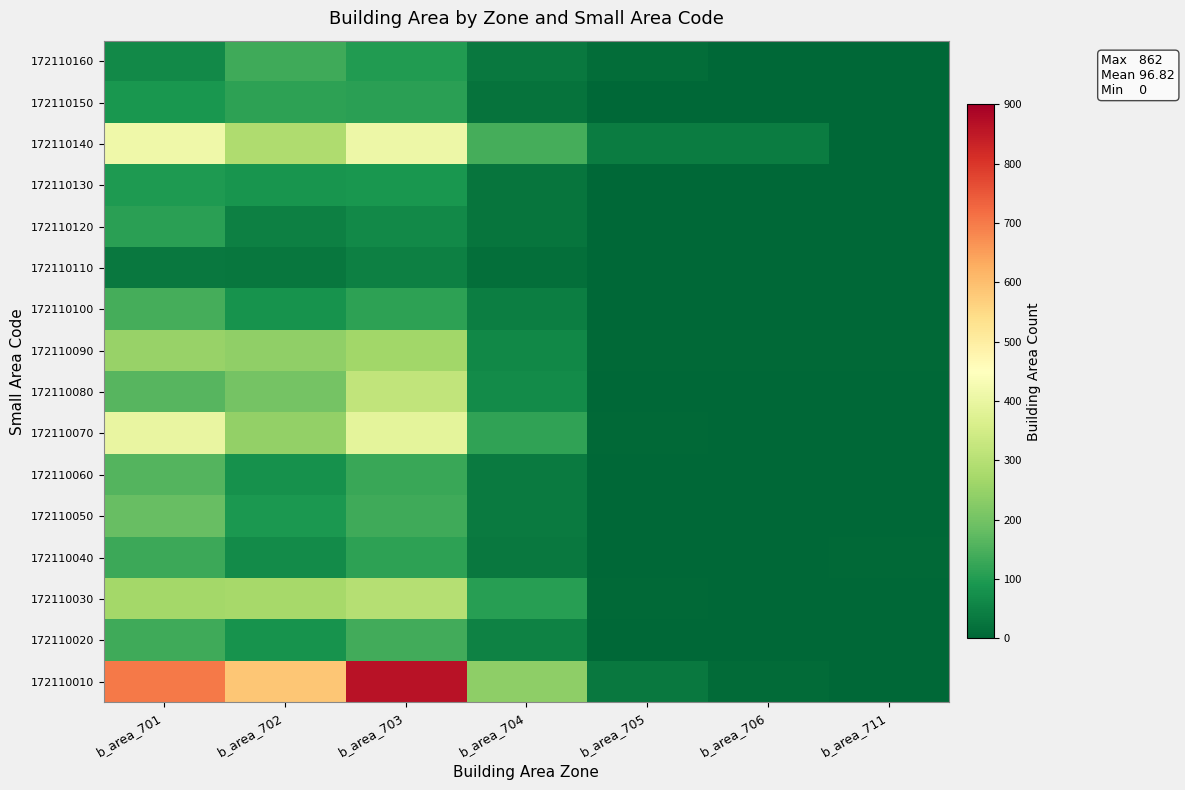

Count the number of categories in the chart.

7